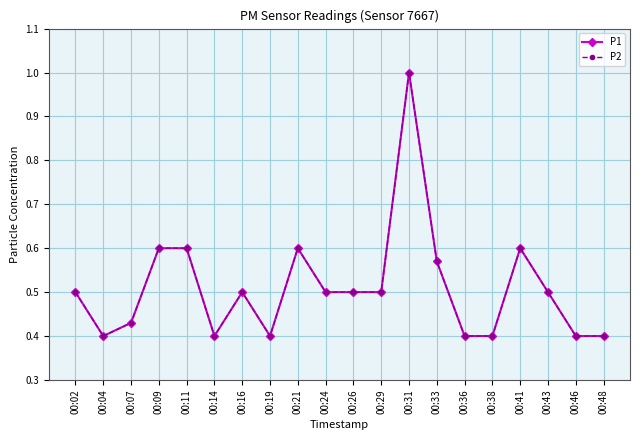

True or false: P1 has a value of 0.2 at 00:29.

False